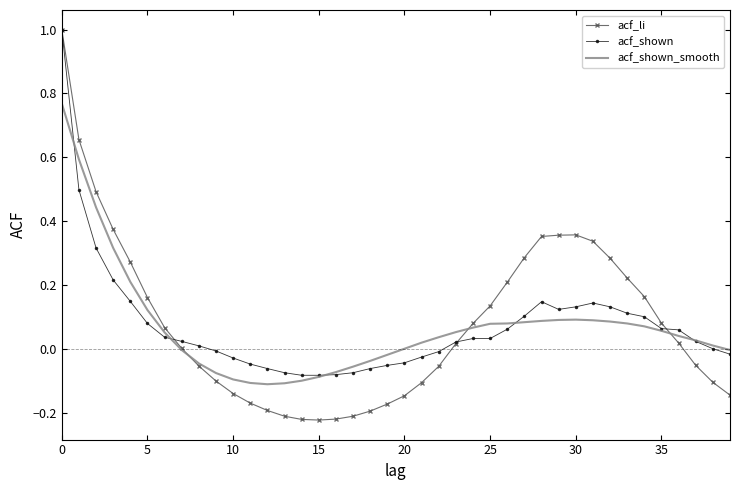

Rank the series by their maximum value, from highest to lowest.

acf_li, acf_shown, acf_shown_smooth